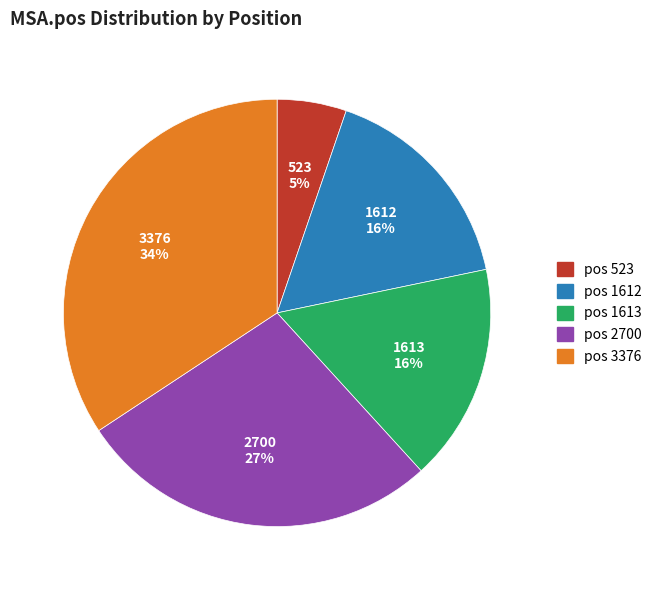

Is there a majority slice in this chart?

No